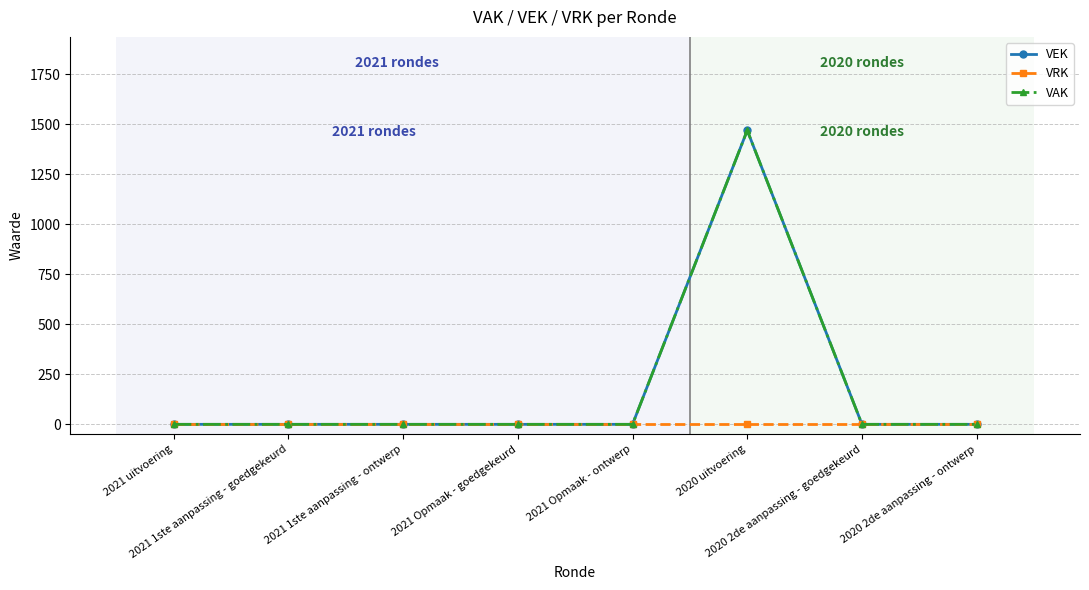

Does the chart have visible grid lines?

Yes